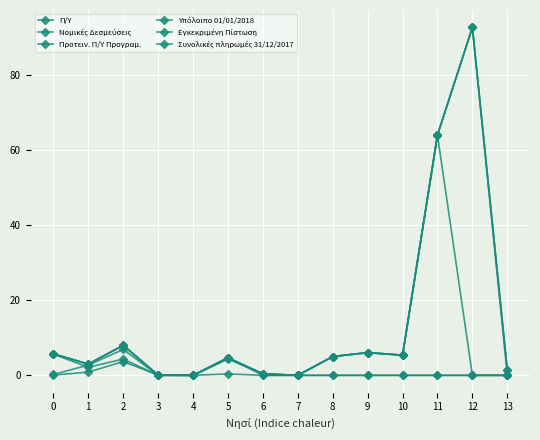

At which category does Νομικές Δεσμεύσεις reach its first local peak?

2